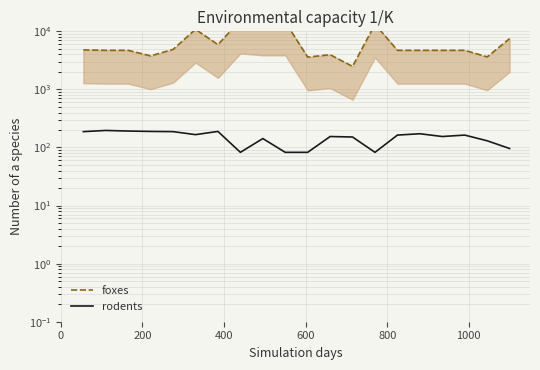

What is the value of the rodents point at the 17th from the left?

154.5